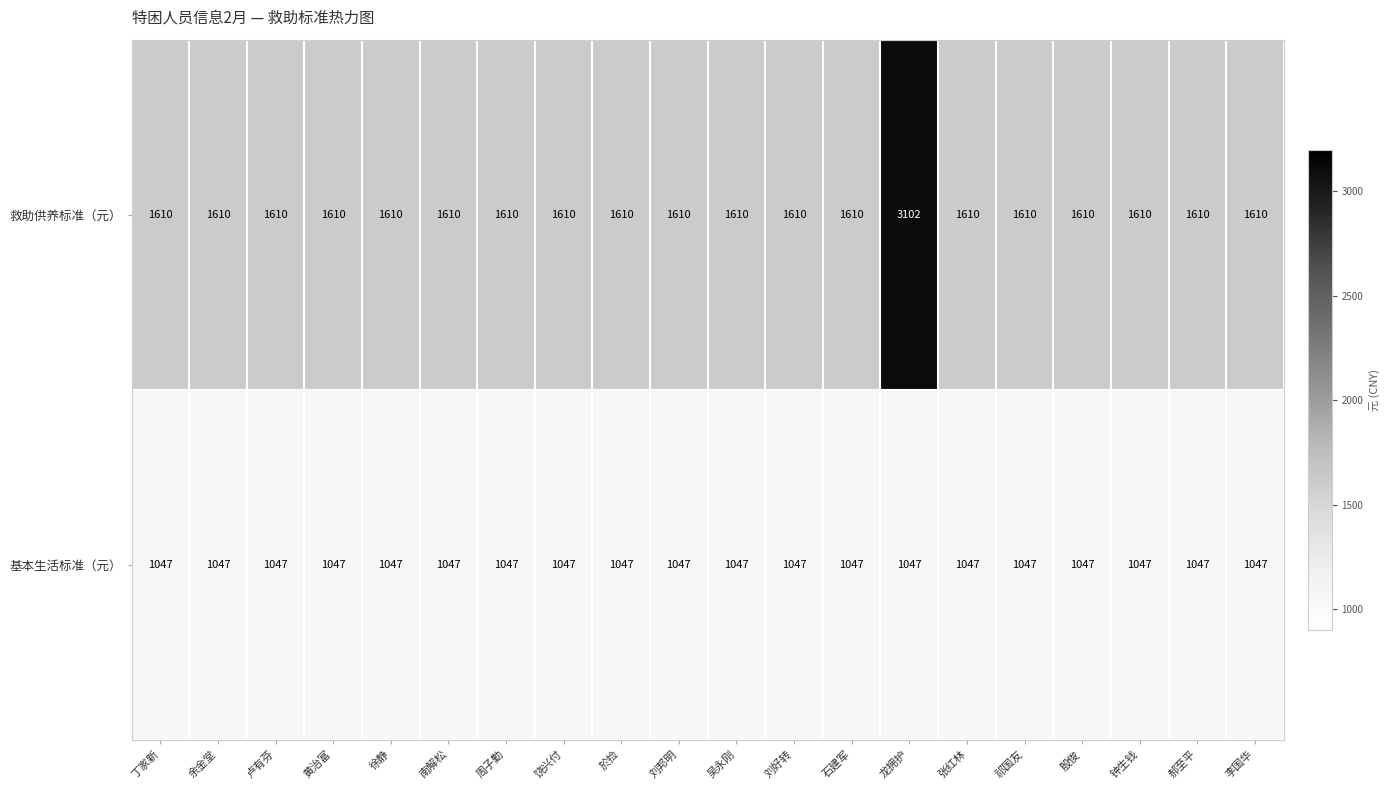

What value does the 基本生活标准（元） series have at 周子勤?

1047